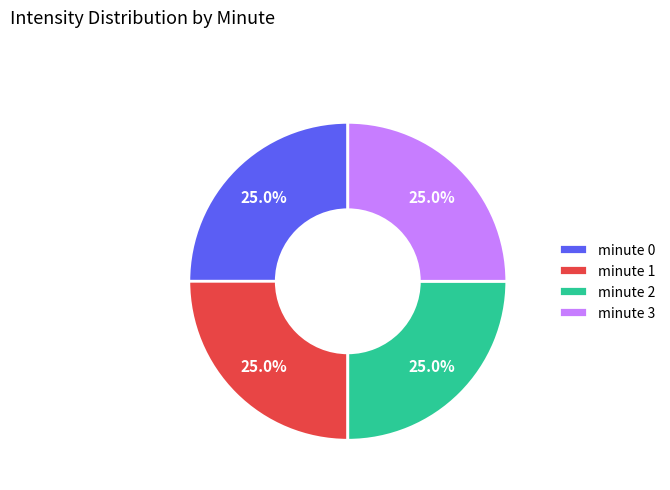

To the nearest percent, what portion does minute 2 represent?

25%